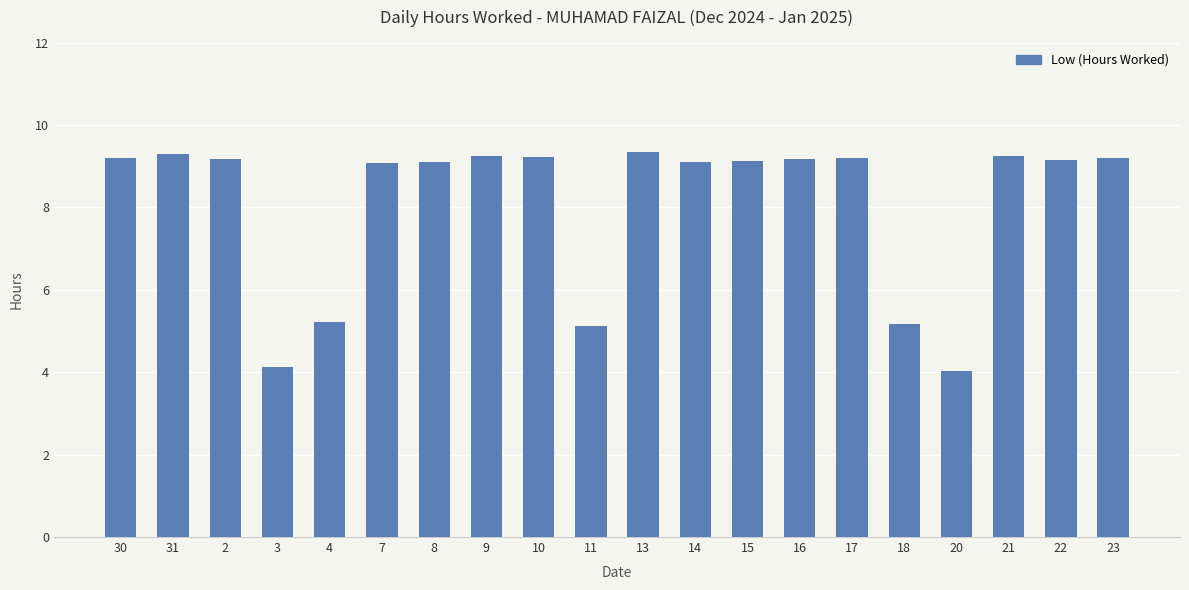

What is the smallest value displayed?

4.0